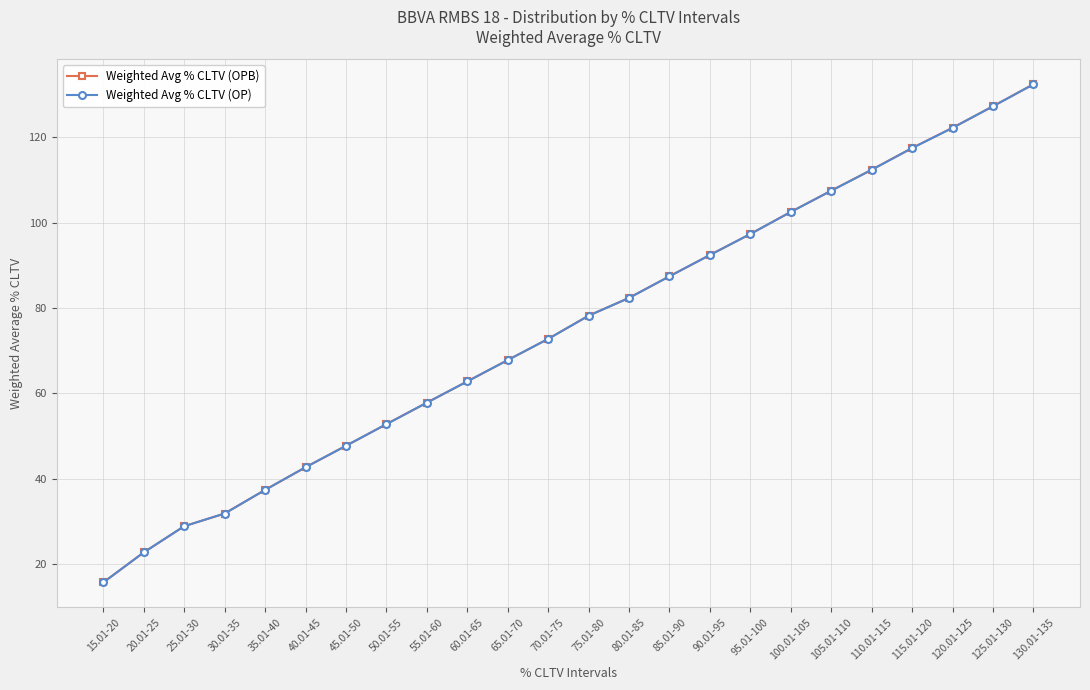

Between 20.01-25 and 100.01-105, which series saw the biggest shift?

Weighted Avg % CLTV (OPB)